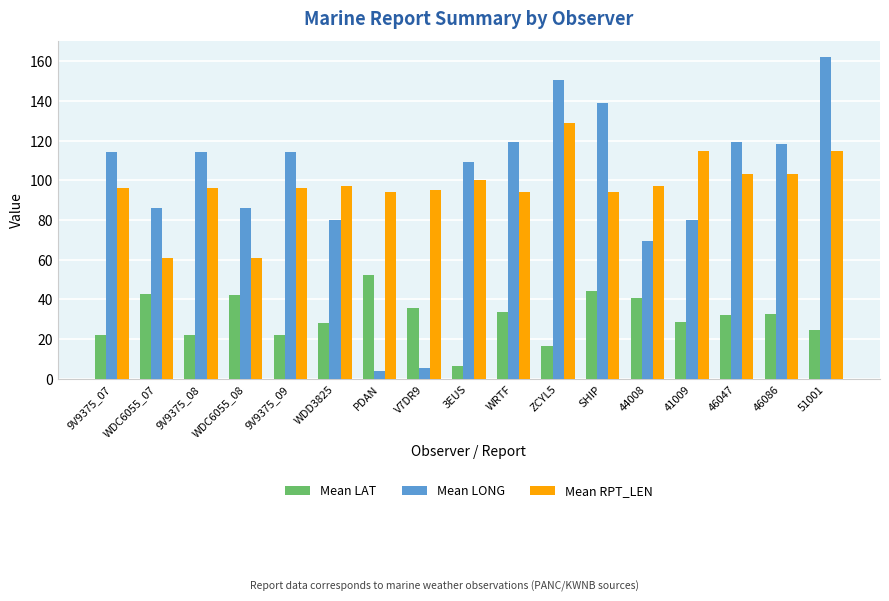

What is the approximate value of Mean LAT at 3EUS?

6.3